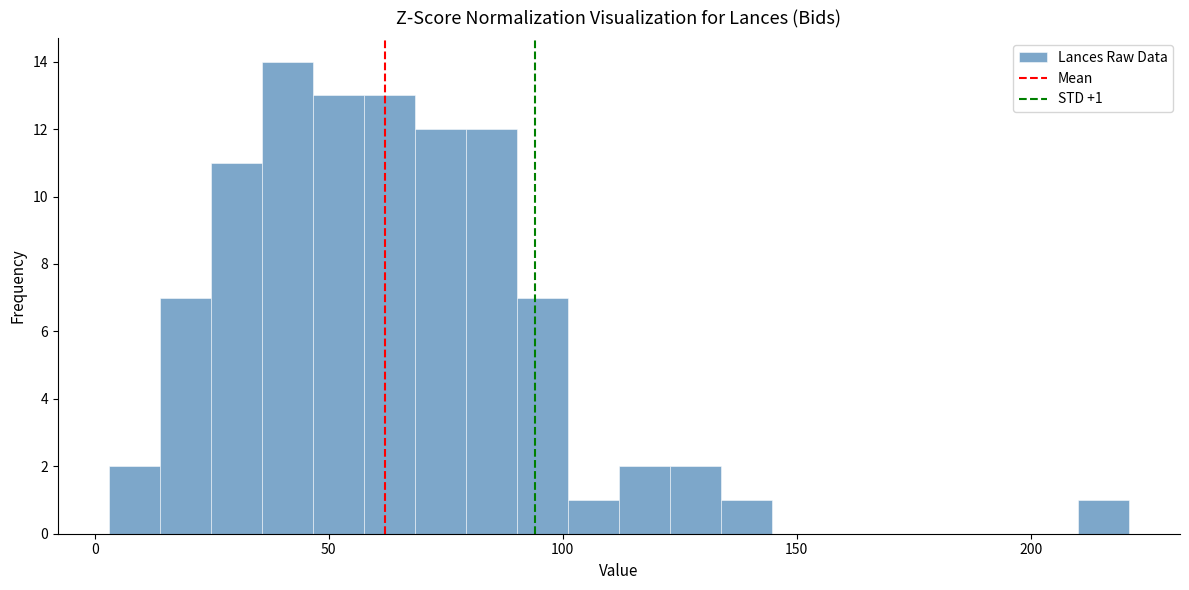

Around what value on the x-axis is the tallest bar? Give the approximate position of its centre, as read against the axis.

40